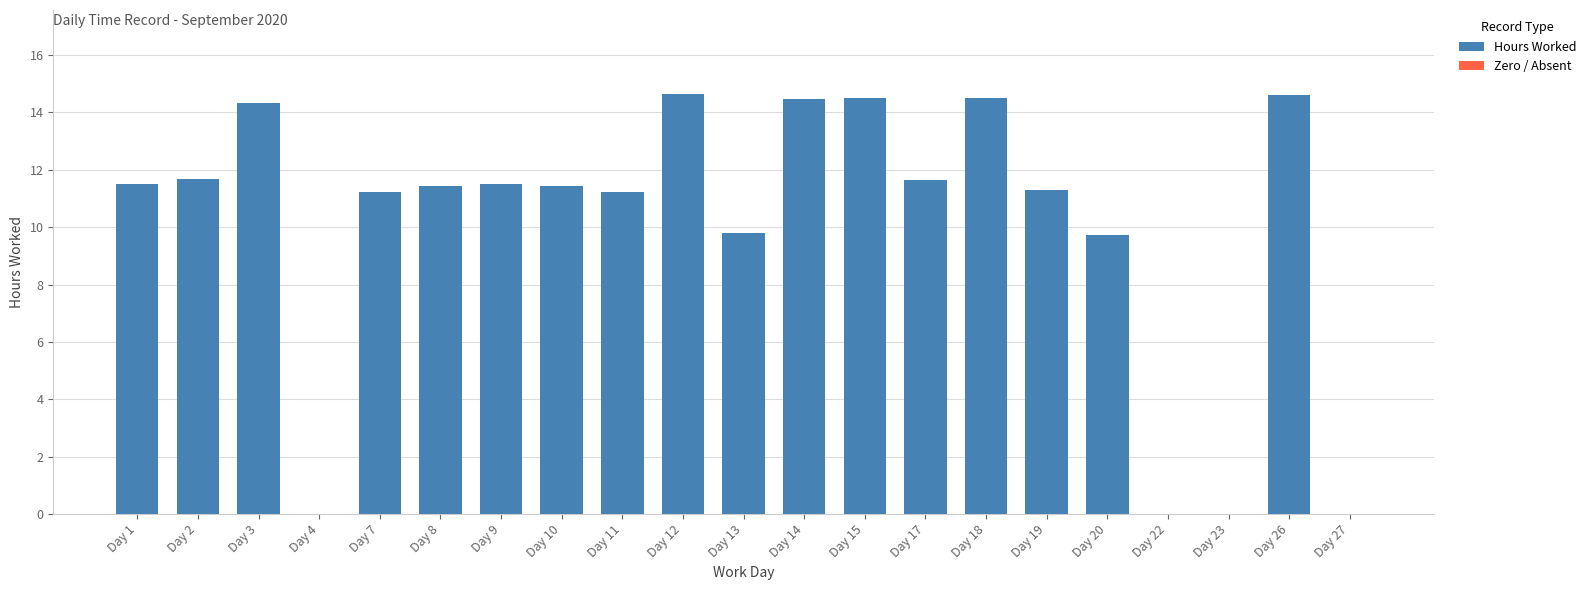

What is the ratio of the value at Day 9 to the value at Day 14?

0.8